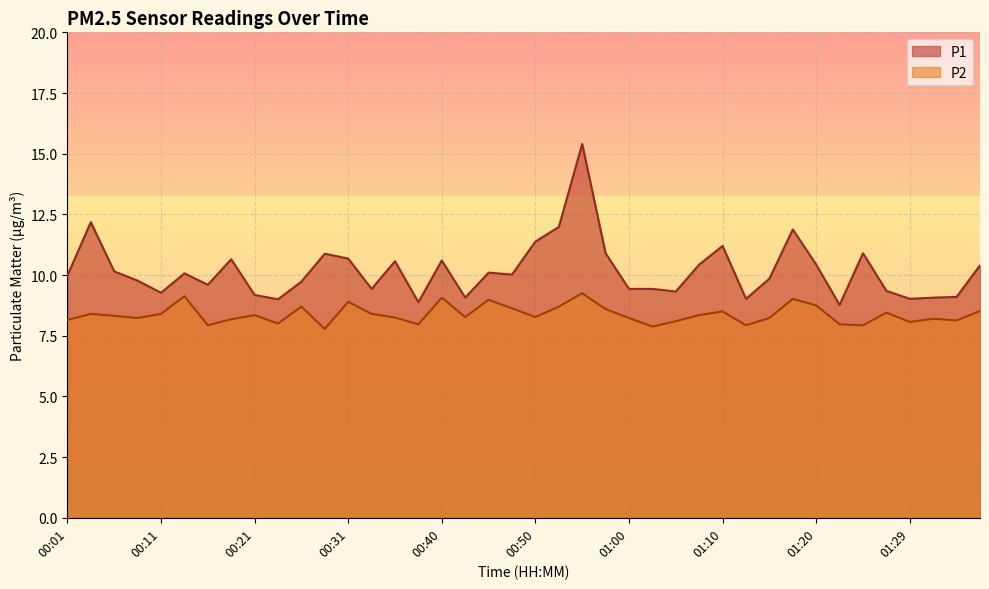

True or false: P1 has more than 1 interior local peaks.

True